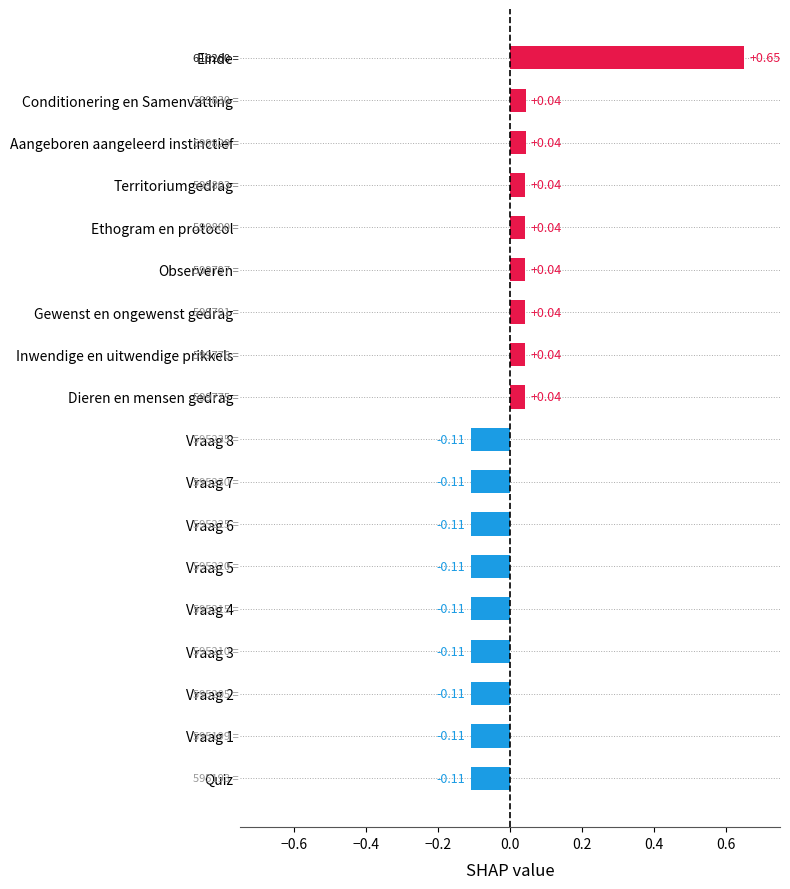

What is the label of the 4th bar from the top?

Territoriumgedrag